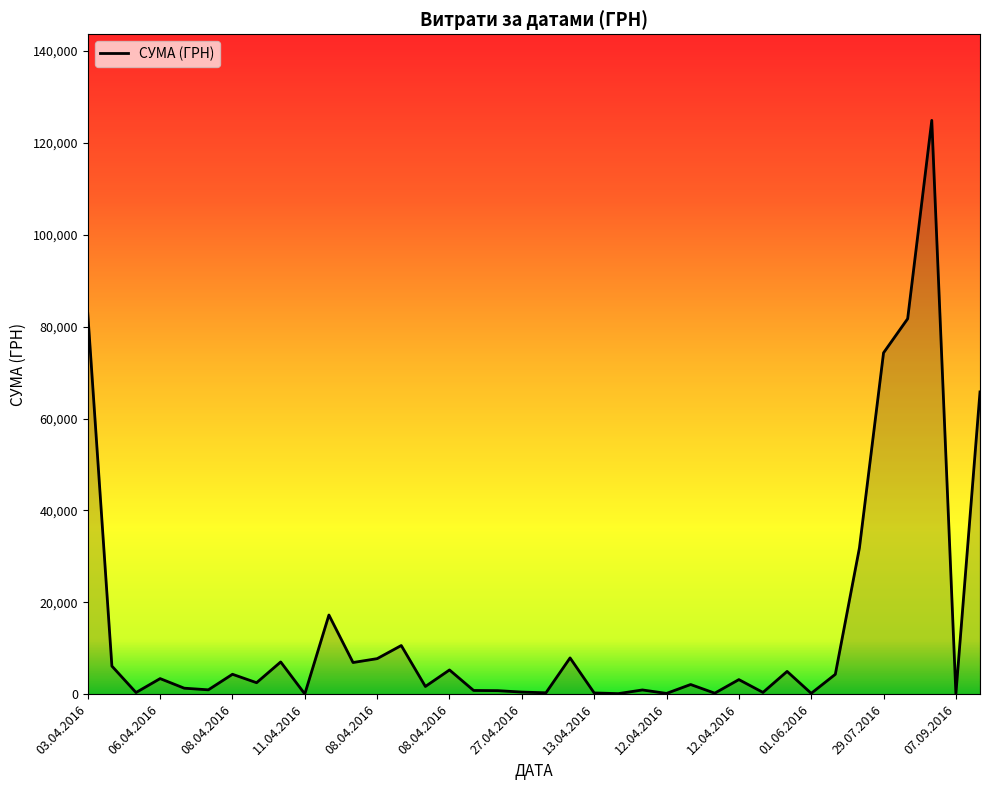

What is the difference between the maximum and minimum values?

124867.4